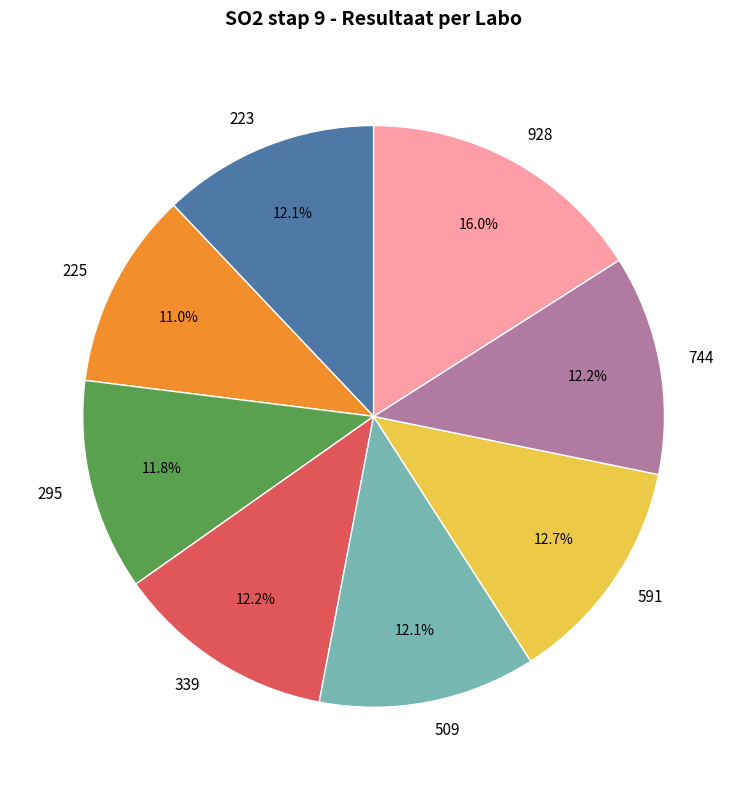

What is the ratio of the value at 928 to the value at 295?

1.4